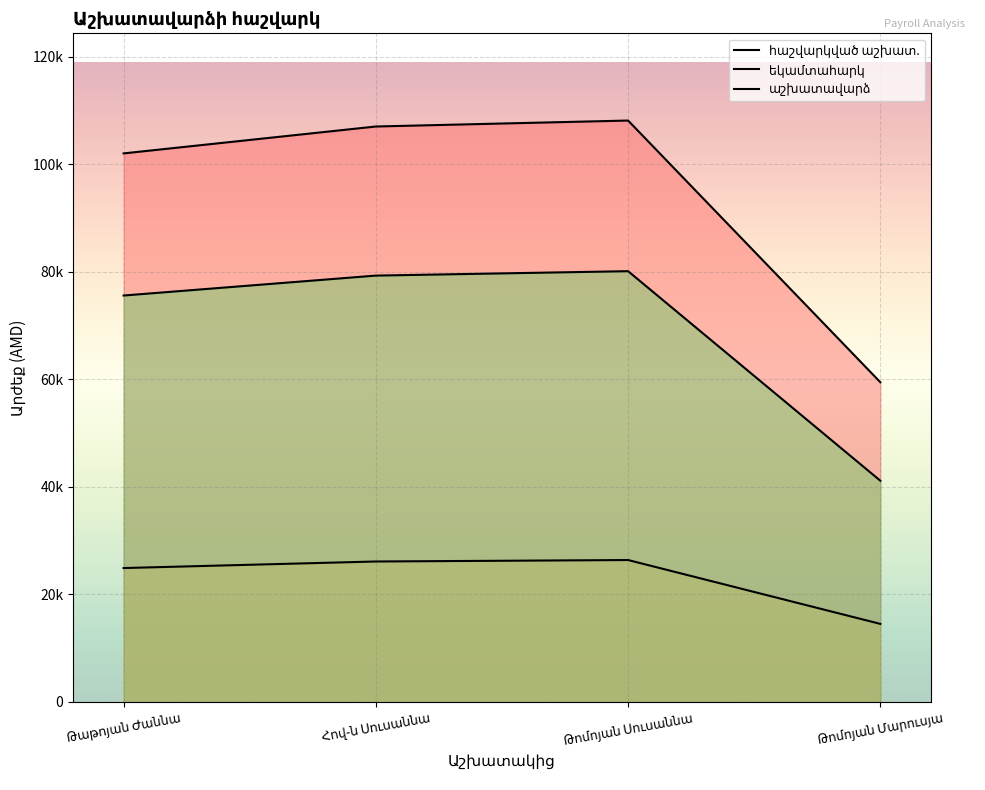

What are all the series names shown in the legend?

հաշվարկված աշխատ., եկամտահարկ, աշխատավարձ